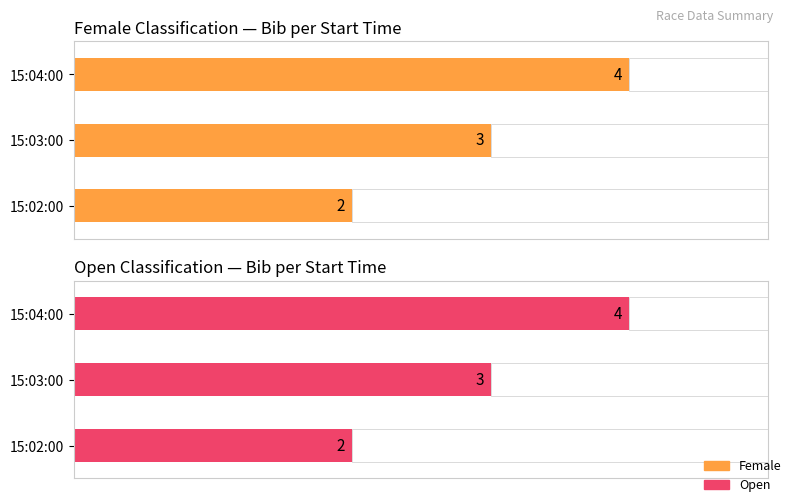

What is the difference between the Female values at 15:03:00 and 15:02:00?

1